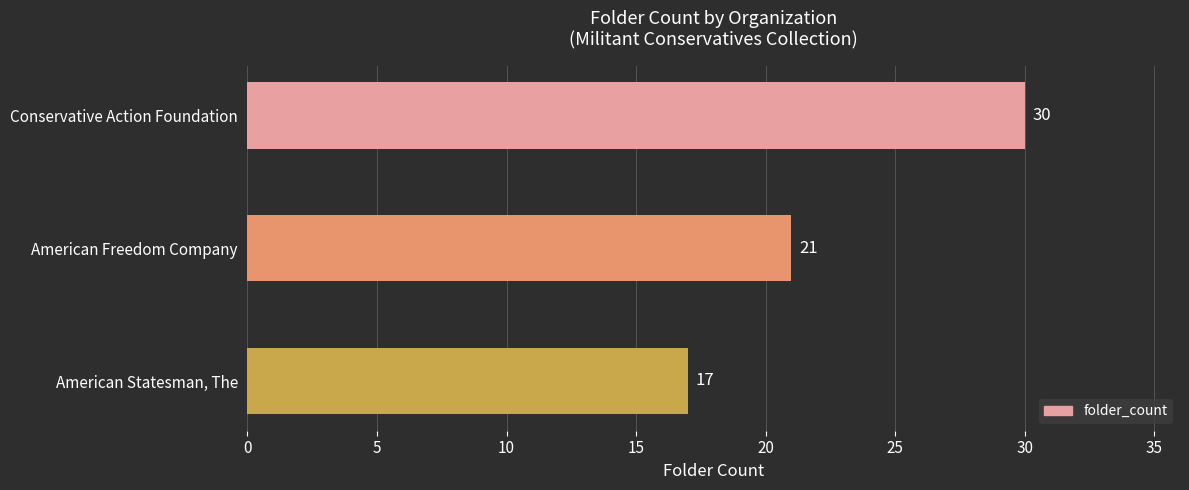

What is the sum of all values?

68